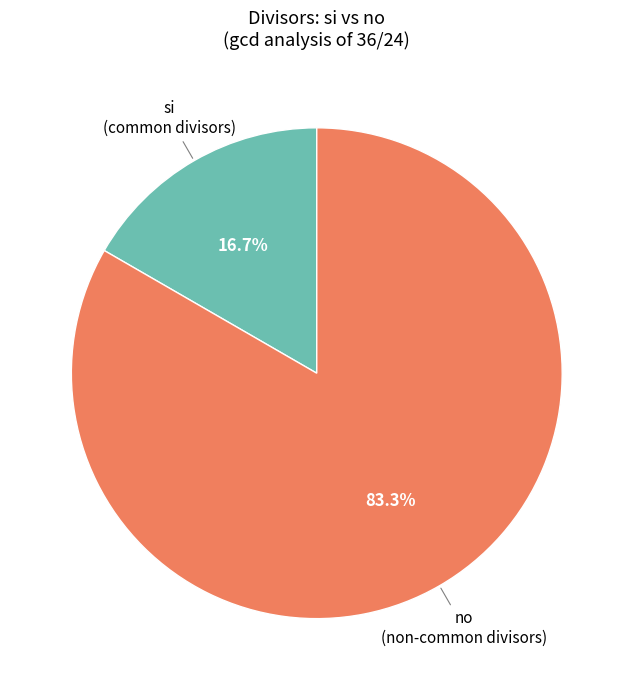

Is there any slice that represents more than half of the pie?

Yes